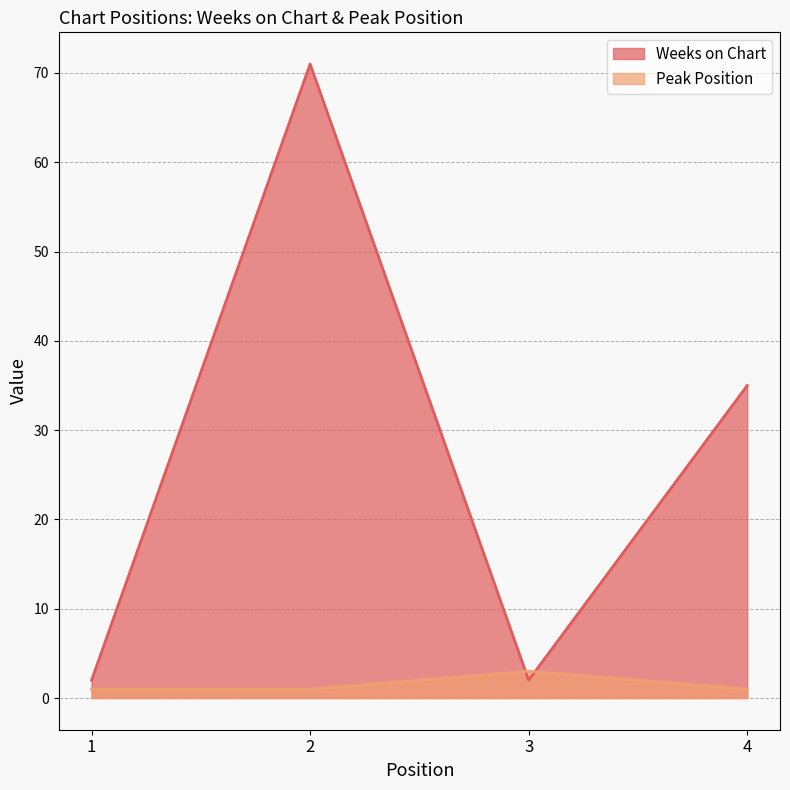

List the series in order of their overall mean, highest first.

Weeks on Chart, Peak Position